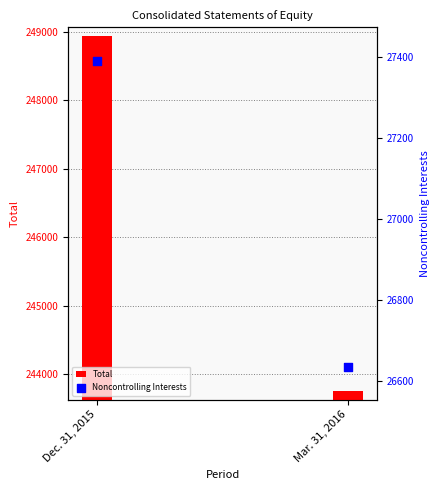

Which series contains the highest Y value?

Total